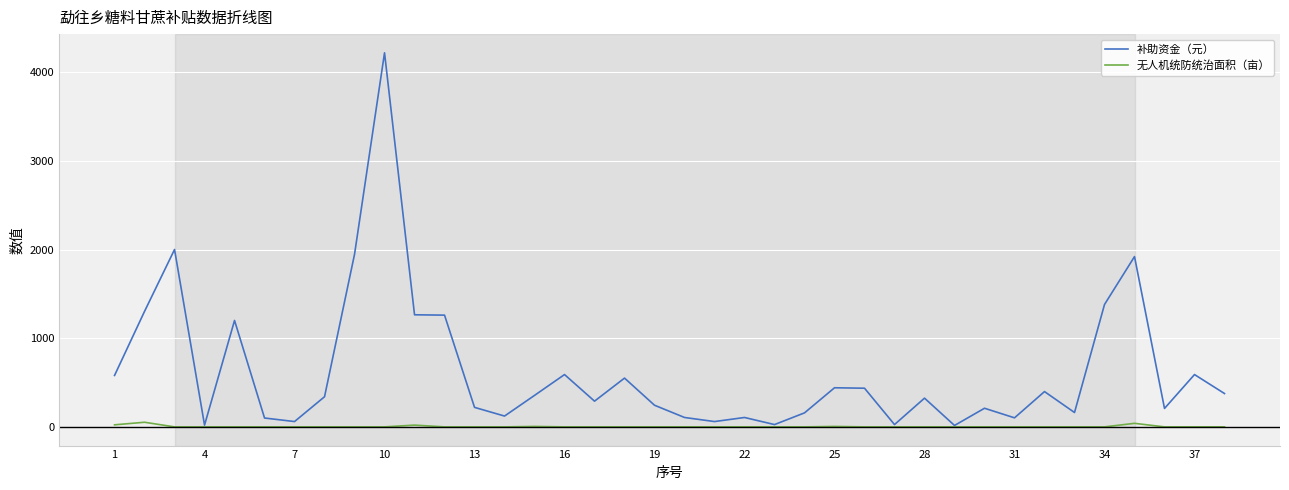

List the series in order of their peak value, lowest first.

无人机统防统治面积（亩）, 补助资金（元）